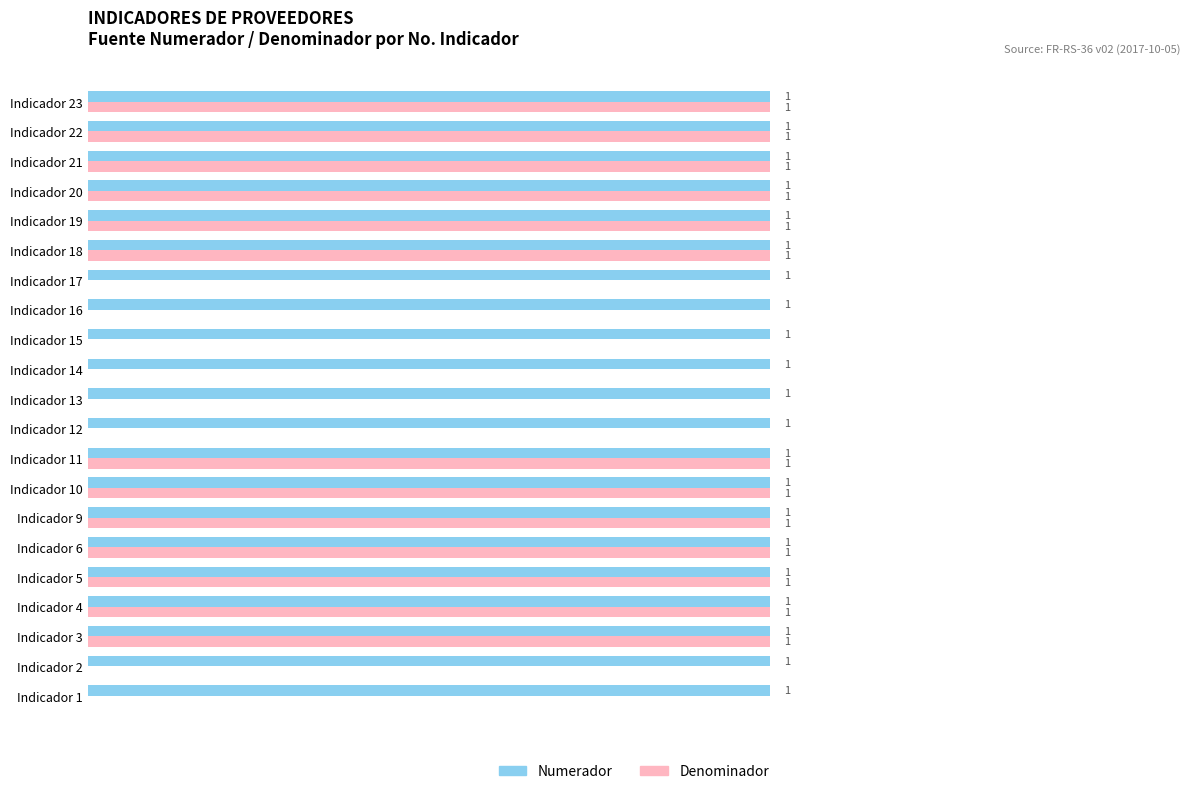

The value of Denominador (Prestador) at Indicador 22 is 1.5. True or false?

False